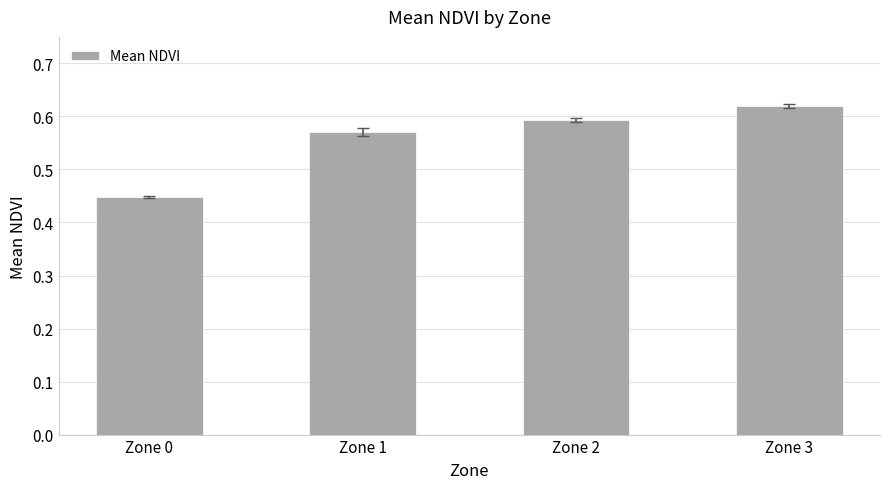

What is the sum of the values at Zone 0 and Zone 1?

1.0